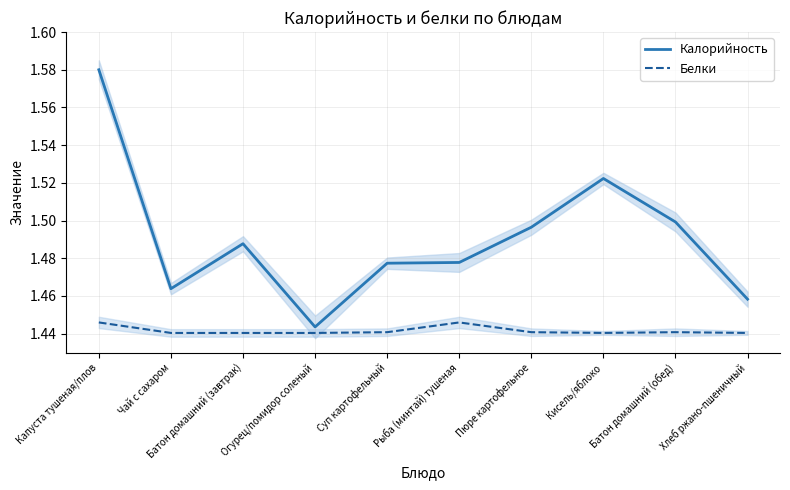

Is the value of Белки at Кисель/яблоко greater than the value of Калорийность at Суп картофельный?

No